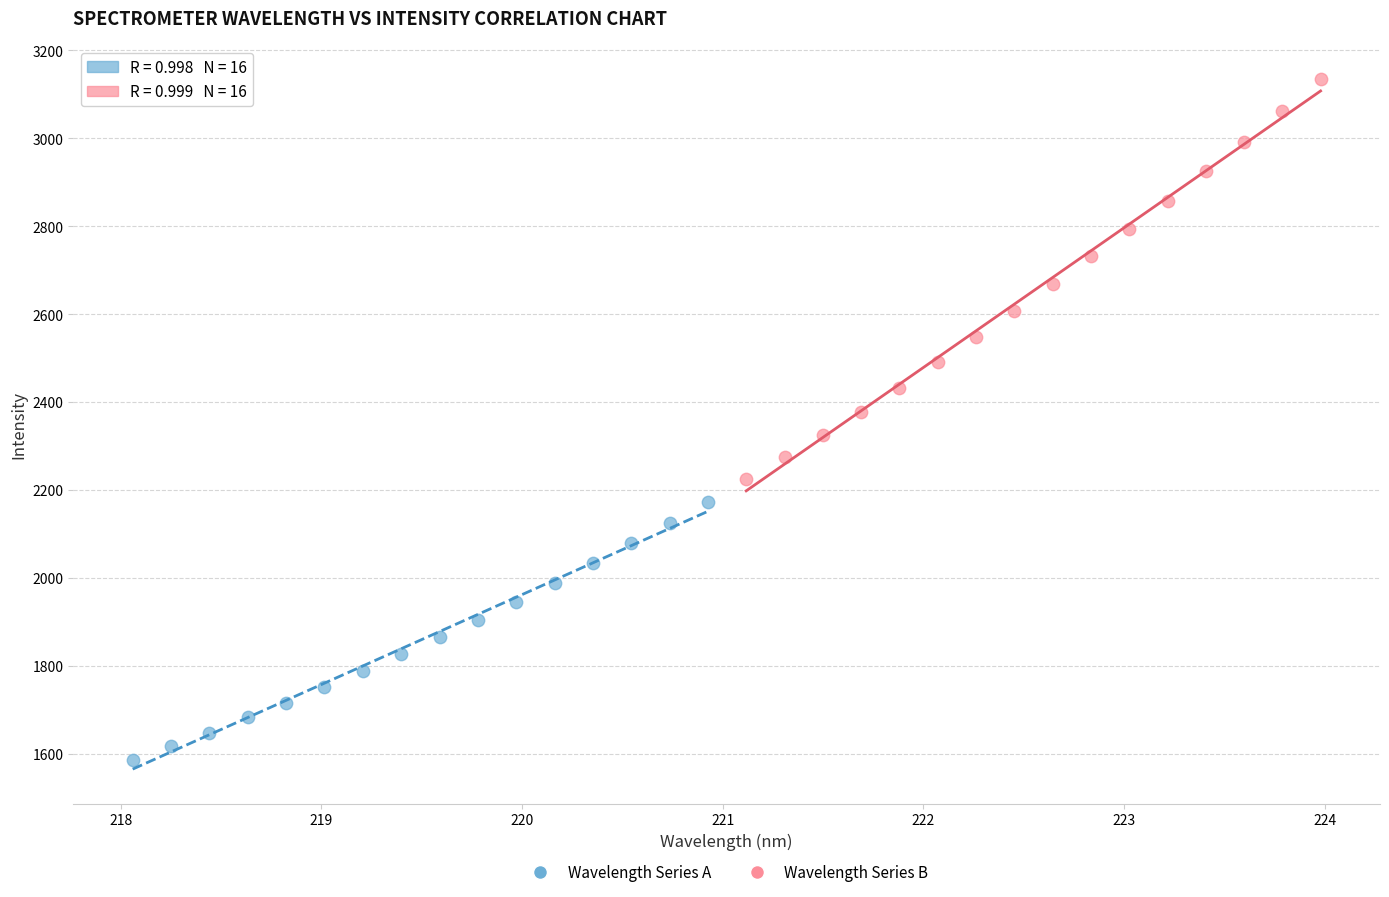

Which series contains the lowest Y value?

Wavelength Series A